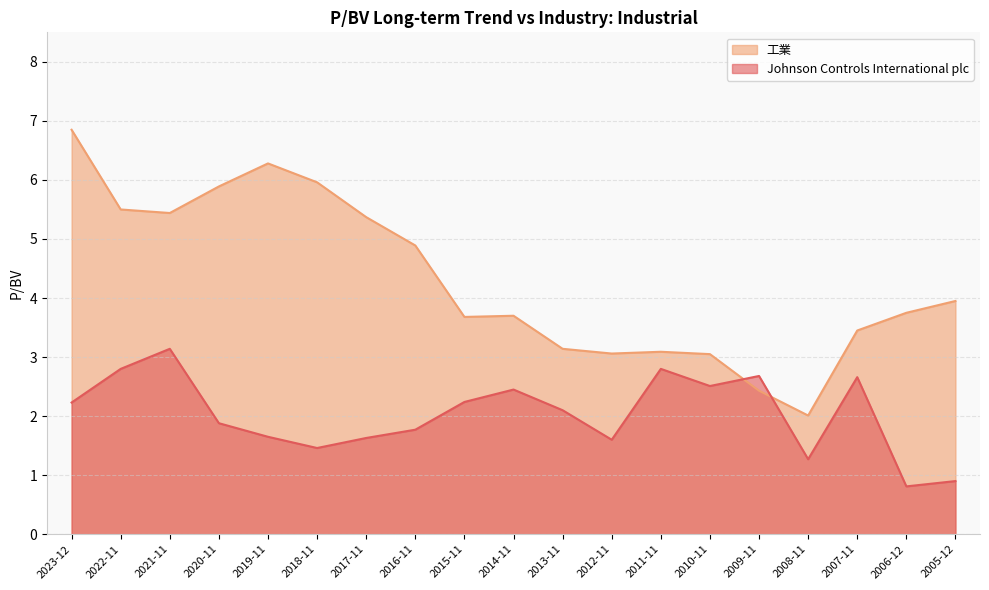

Does the chart display data point markers on the line(s)?

No